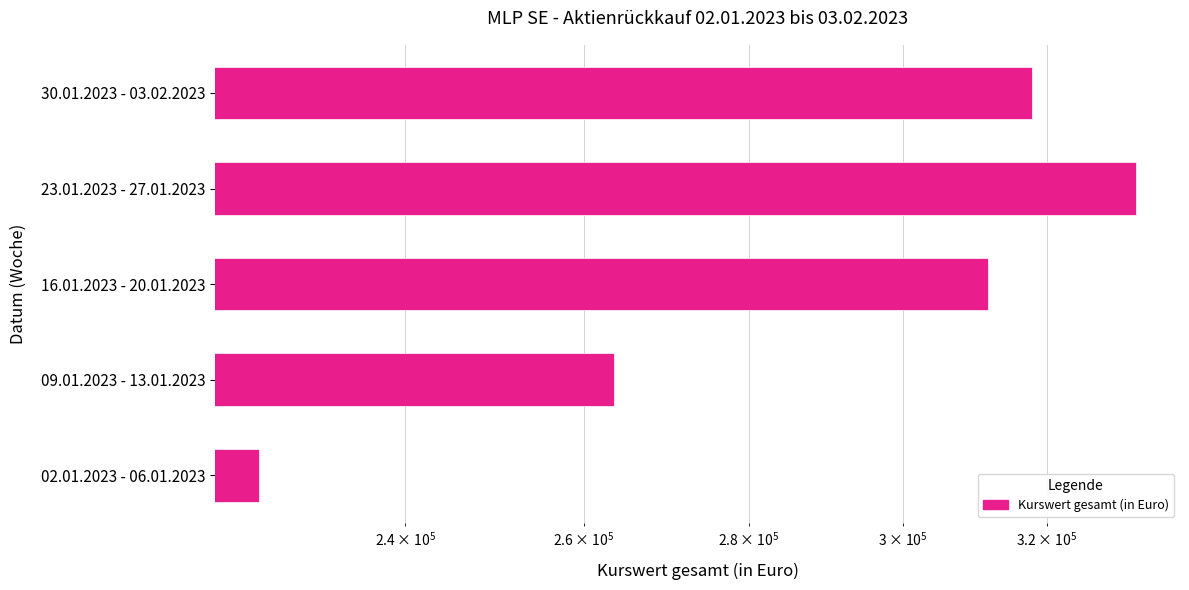

The chart shows a value of 311324.7 at 02.01.2023 - 06.01.2023. True or false?

False